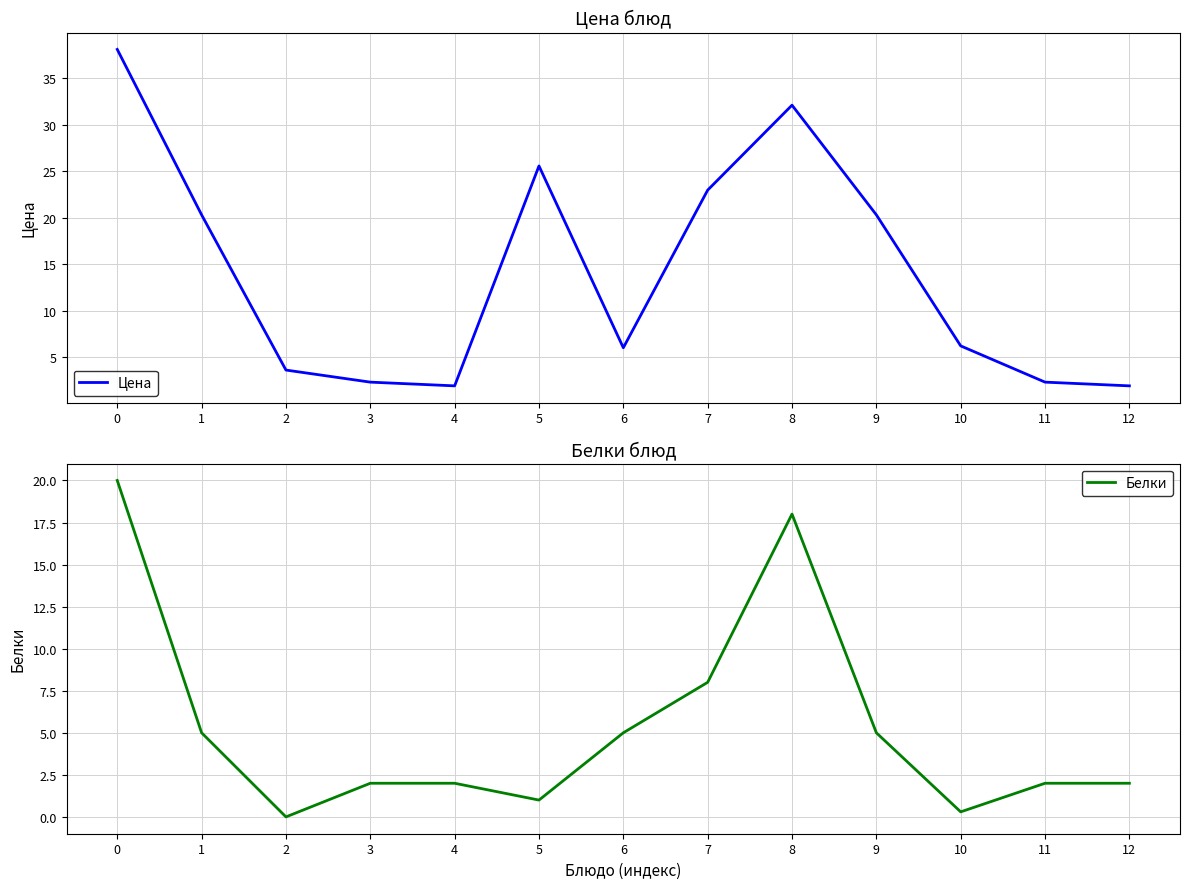

Reading left to right, what are all the values shown in this chart?

Цена: 0=38.1	1=20.3	2=3.6	3=2.3	4=1.9	5=25.6	6=6.0	7=23.0	8=32.1	9=20.3	10=6.2	11=2.3	12=1.9
Белки: 0=20.0	1=5.0	2=0.0	3=2.0	4=2.0	5=1.0	6=5.0	7=8.0	8=18.0	9=5.0	10=0.3	11=2.0	12=2.0